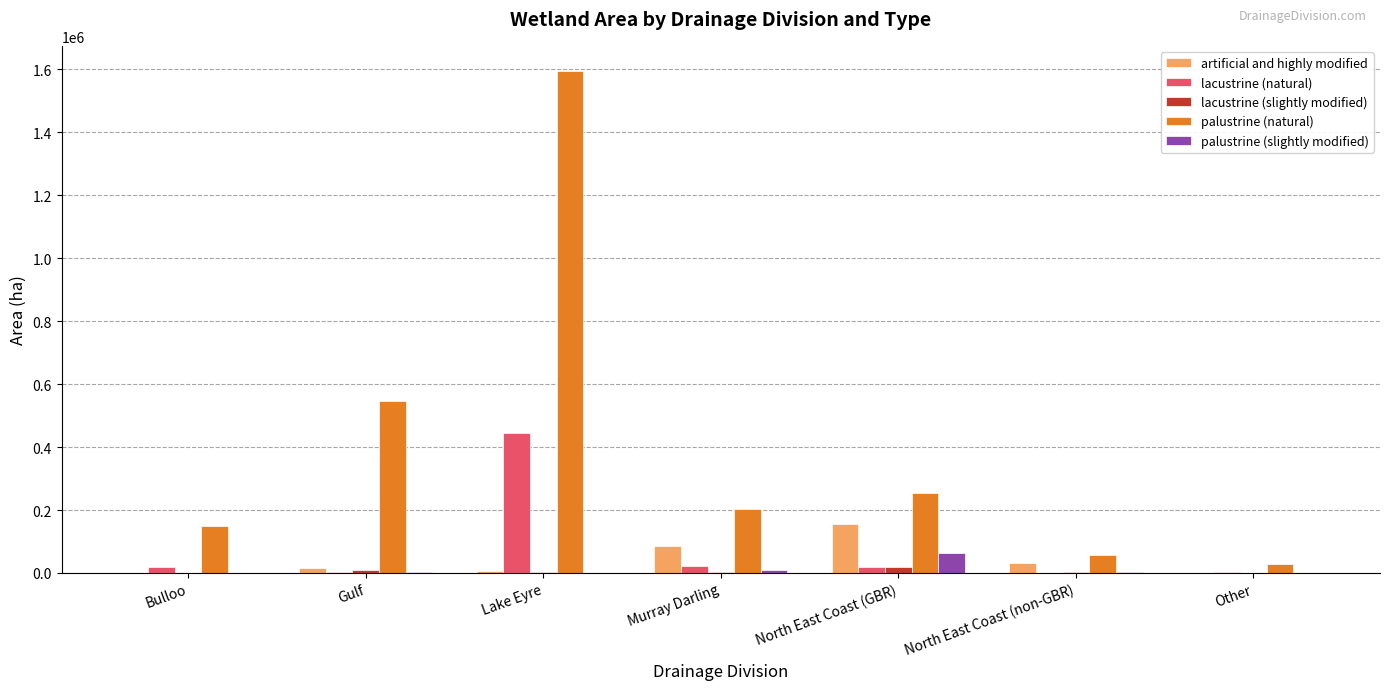

What is the difference between the lacustrine (slightly modified) values at Gulf and Bulloo?

8272